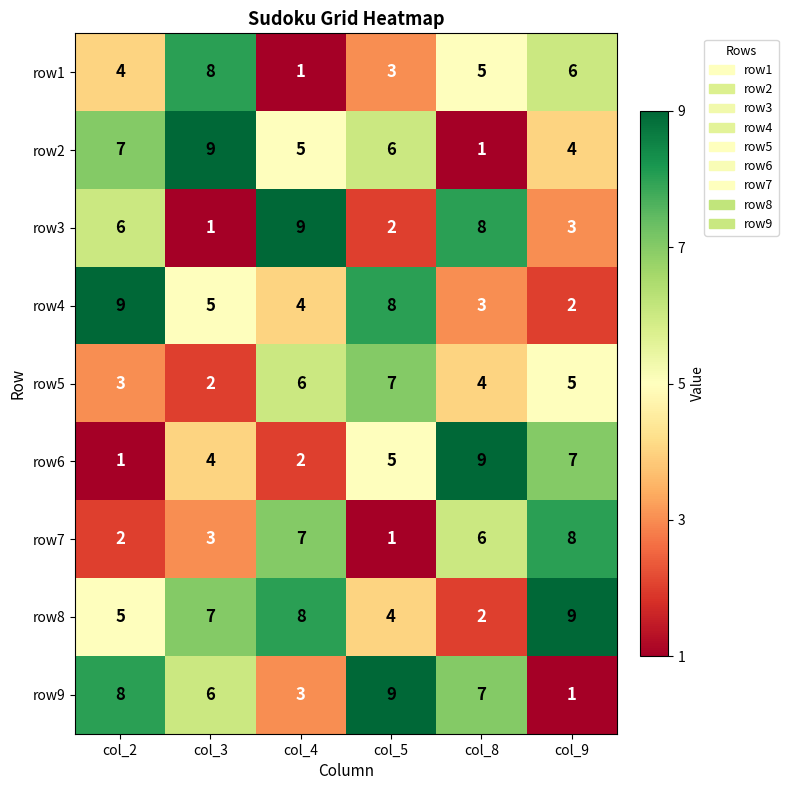

Where is row6 nearest to the value 5?

col_5